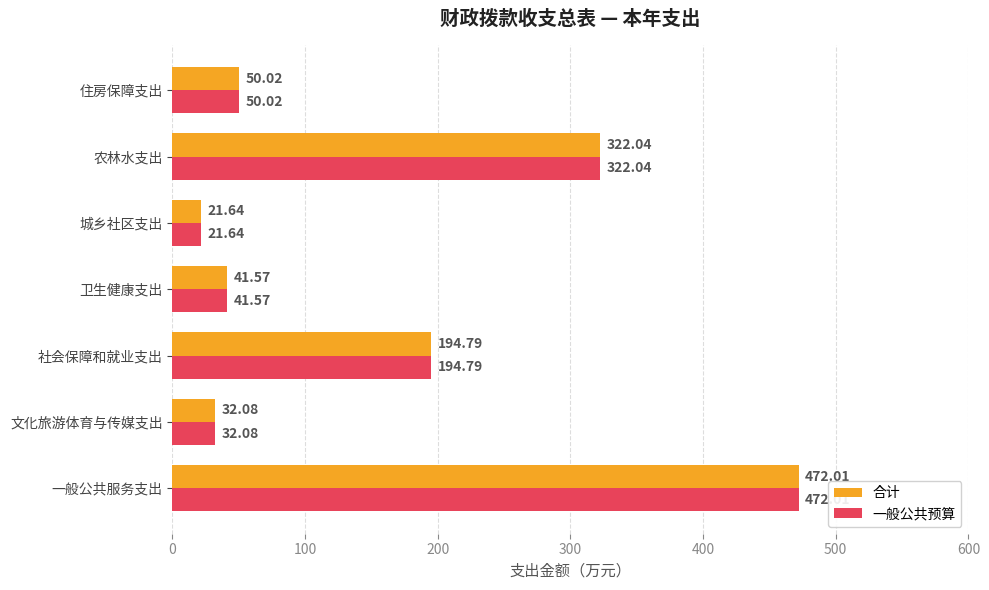

Count the number of data series in this chart.

2